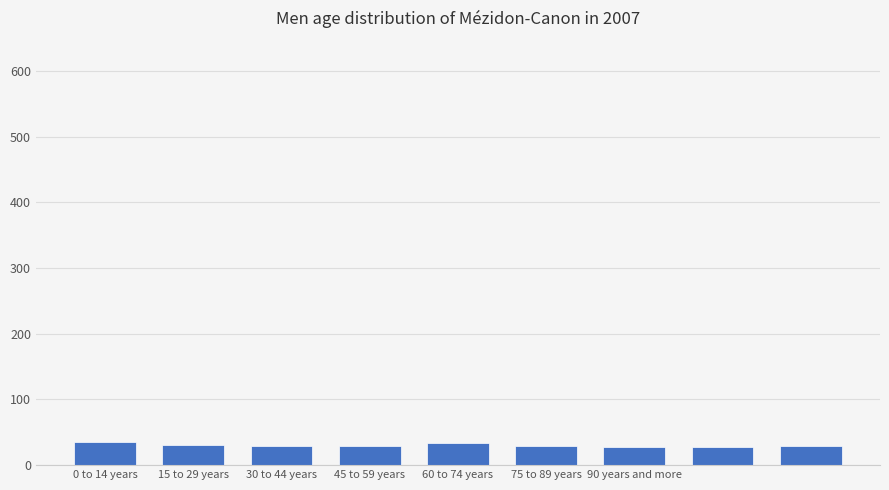

What is the value of the 4th bar from the left?

29